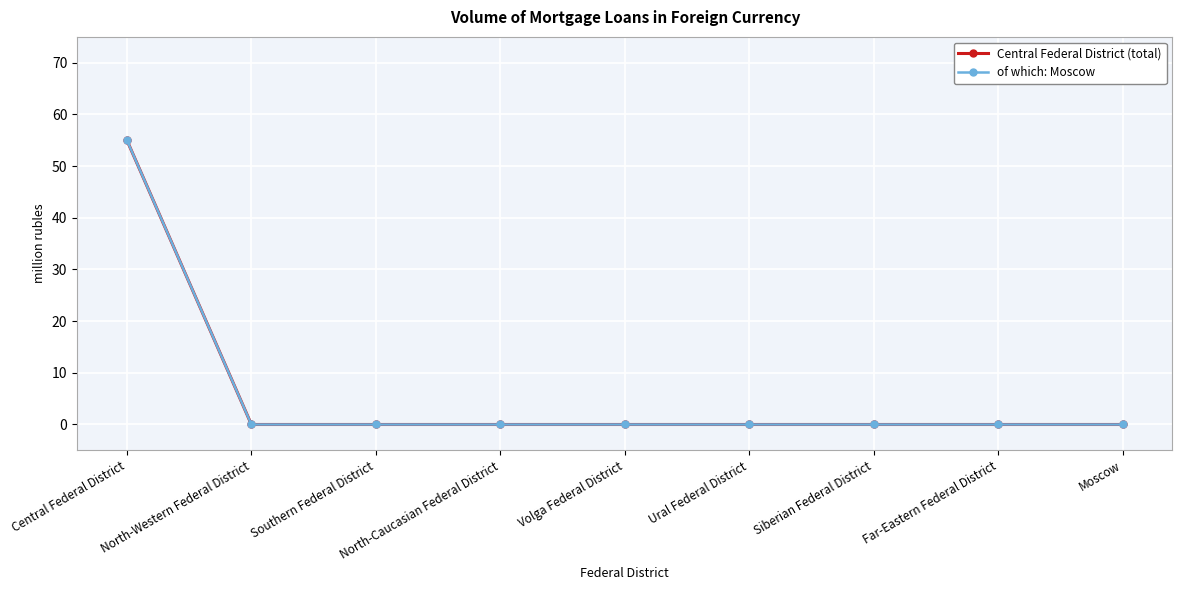

At how many categories does at least one series exceed 1?

1